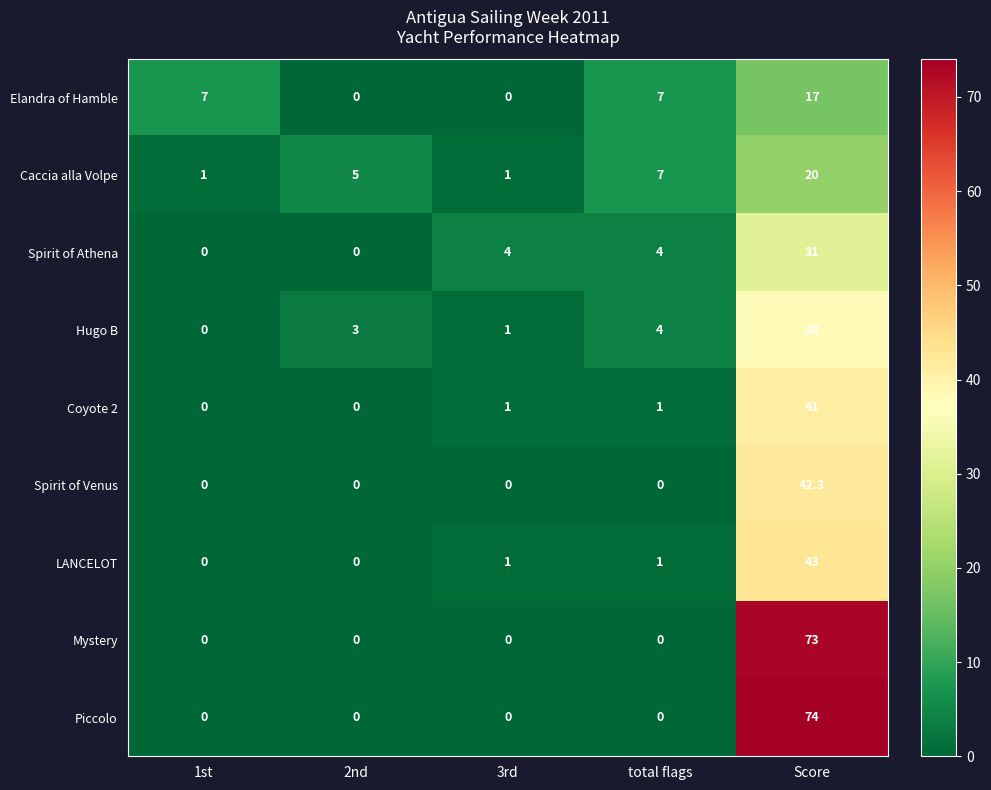

What is the average value of the Spirit of Athena series?

7.8